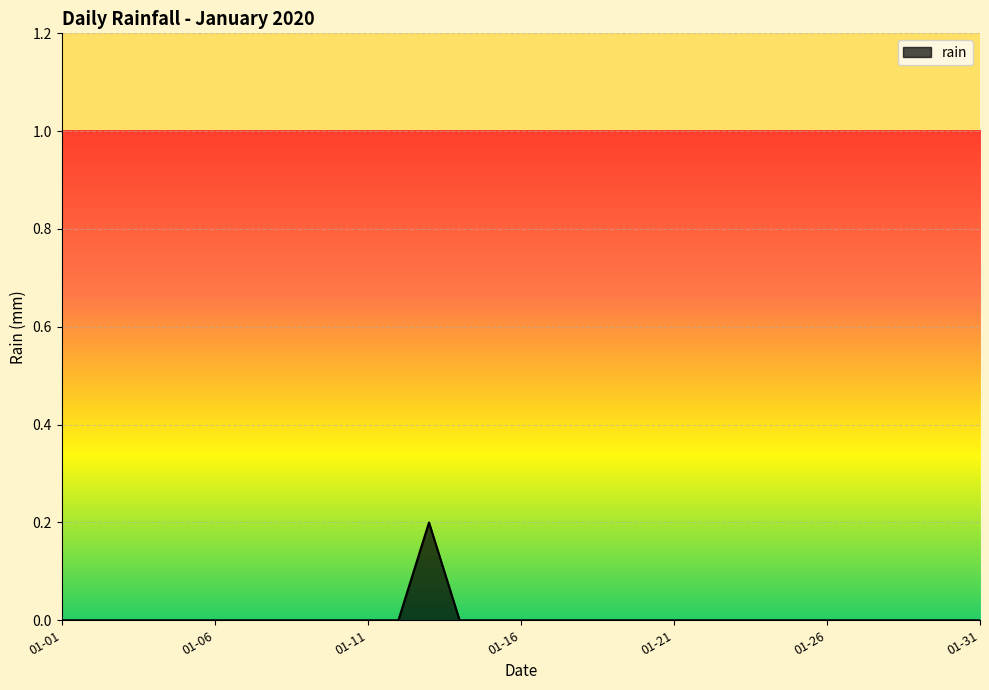

How many lines are shown in the chart?

1